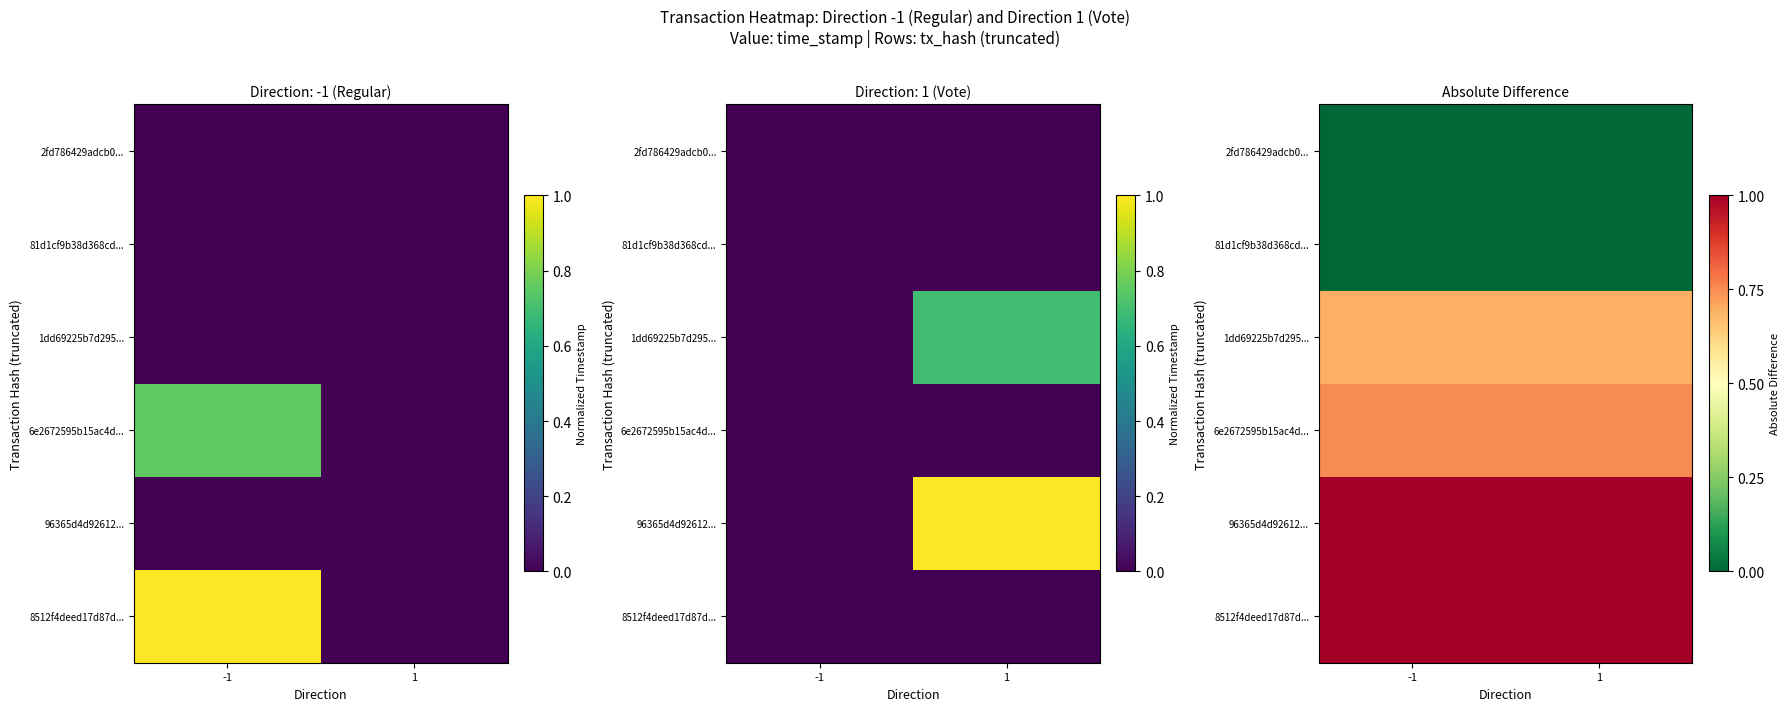

What is the maximum value shown in the chart?

1.0